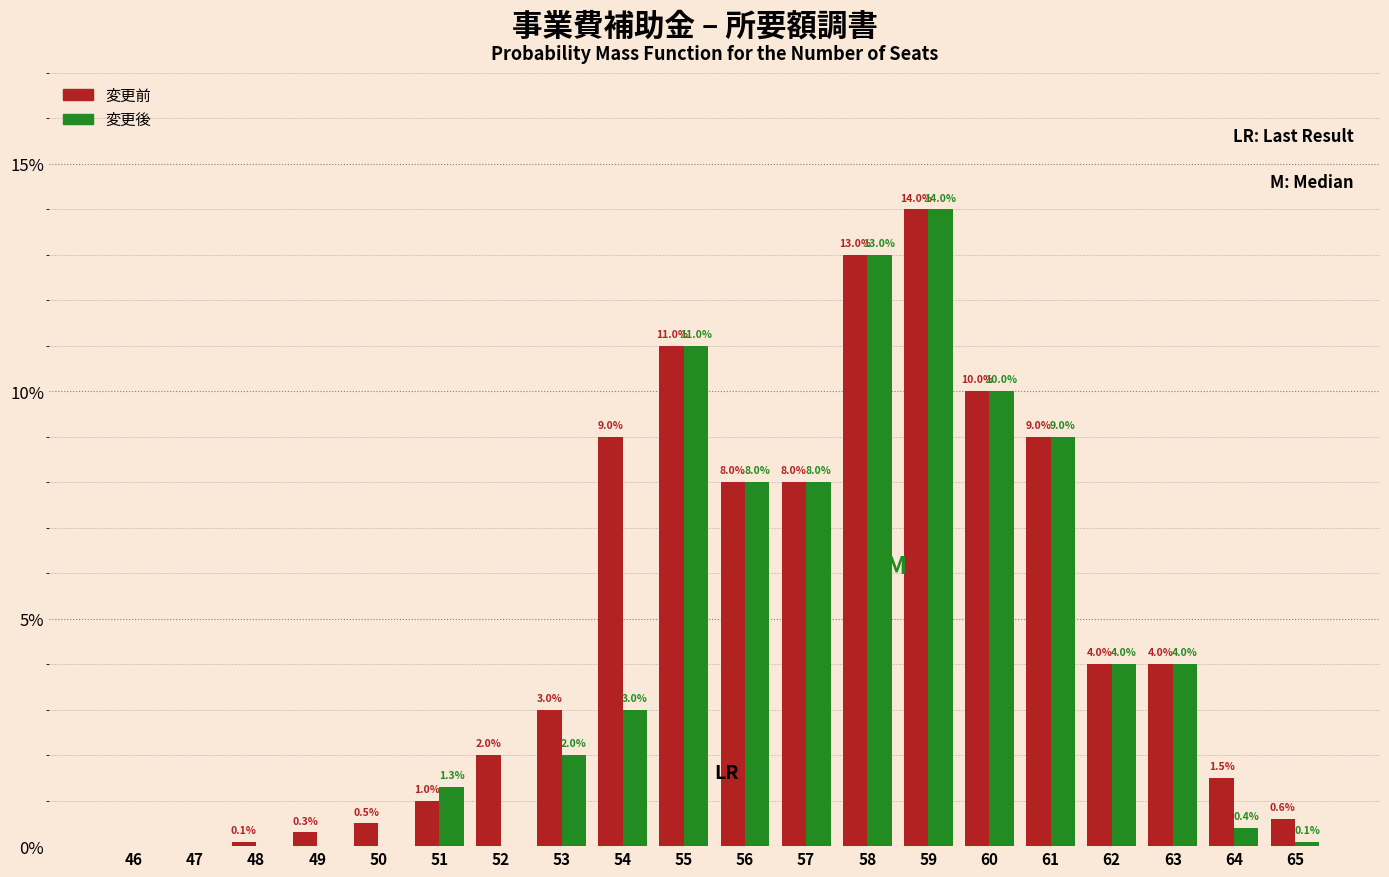

Reading left to right, transcribe all the data shown in this chart.

変更前: 46=0.0	47=0.0	48=0.1	49=0.3	50=0.5	51=1.0	52=2.0	53=3.0	54=9.0	55=11.0	56=8.0	57=8.0	58=13.0	59=14.0	60=10.0	61=9.0	62=4.0	63=4.0	64=1.5	65=0.6
変更後: 46=0.0	47=0.0	48=0.0	49=0.0	50=0.0	51=1.3	52=0.0	53=2.0	54=3.0	55=11.0	56=8.0	57=8.0	58=13.0	59=14.0	60=10.0	61=9.0	62=4.0	63=4.0	64=0.4	65=0.1